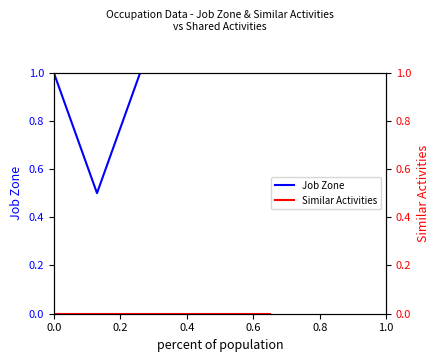

What is the maximum value for Job Zone?

1.0